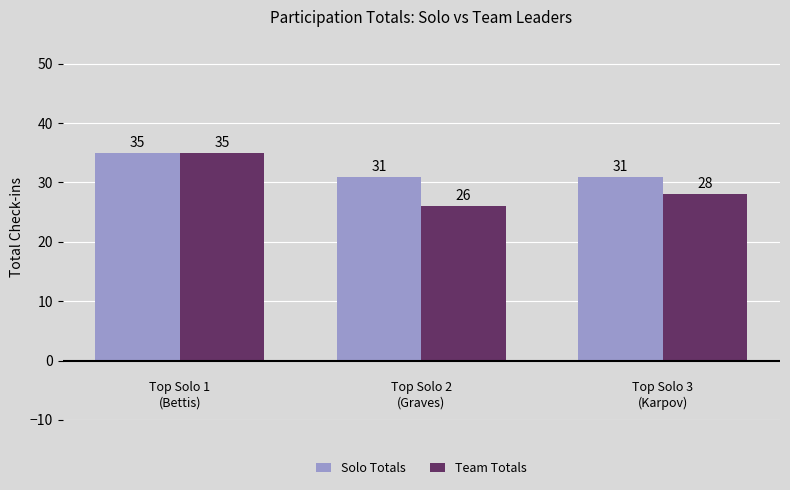

Which series has the widest spread of values?

Team Totals